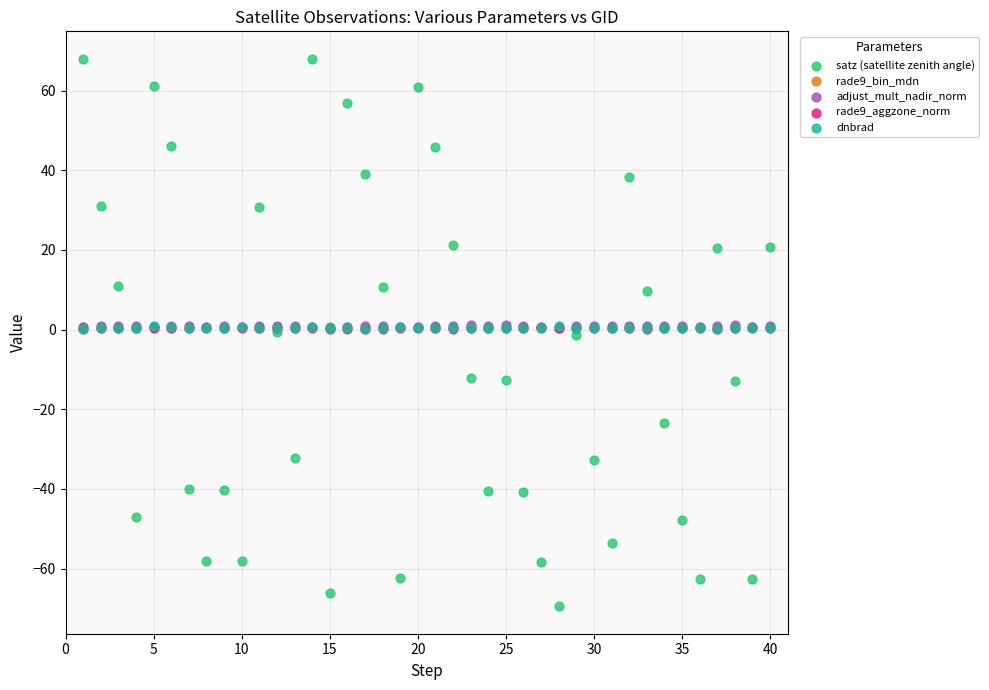

Which series has the largest Y range (max minus min)?

satz (satellite zenith angle)